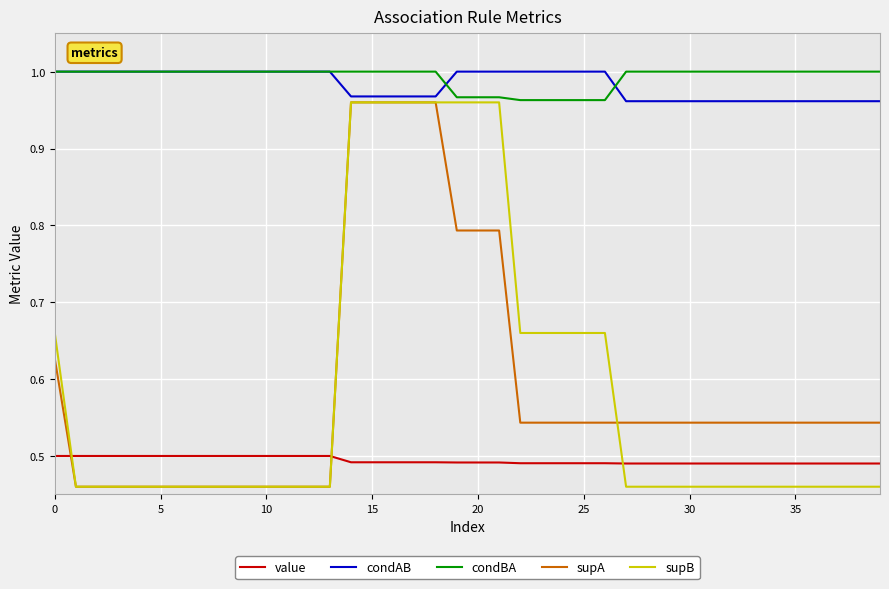

True or false: value and supB cross at least once.

True